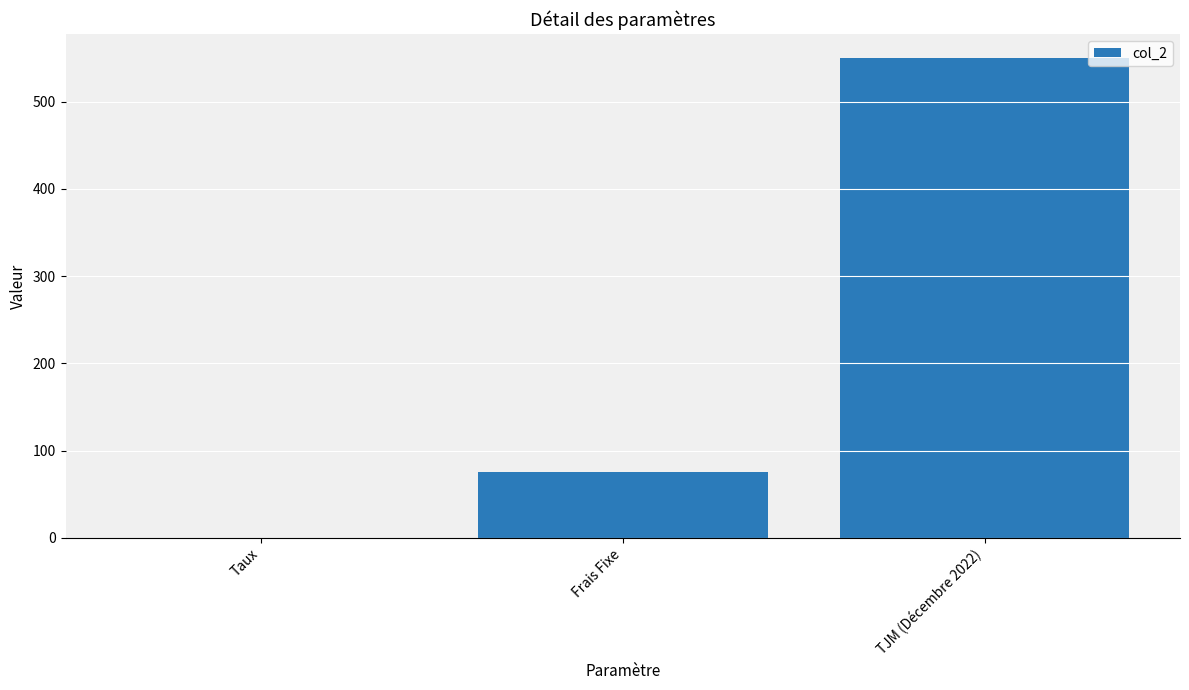

At which label is the value closest to 275?

Frais Fixe